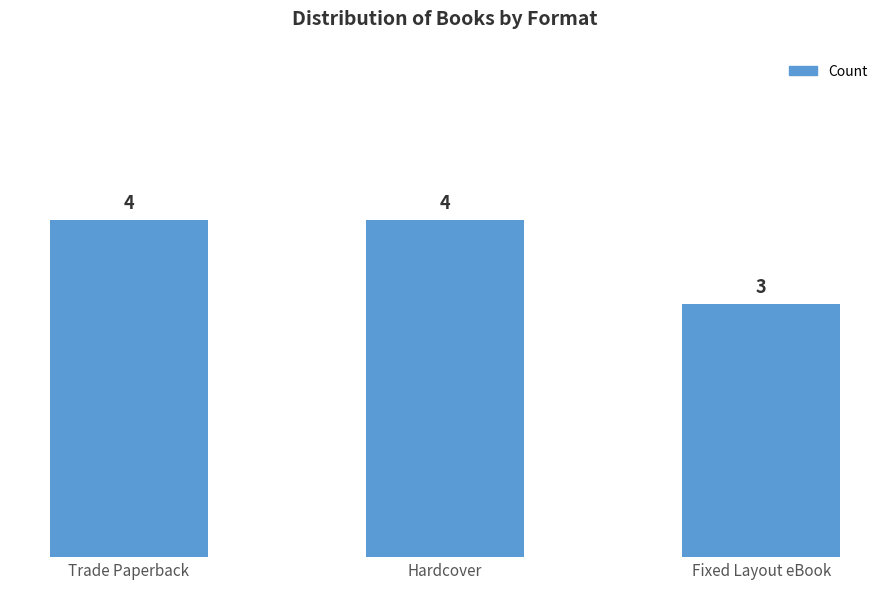

What is the difference between the second highest and minimum values?

1